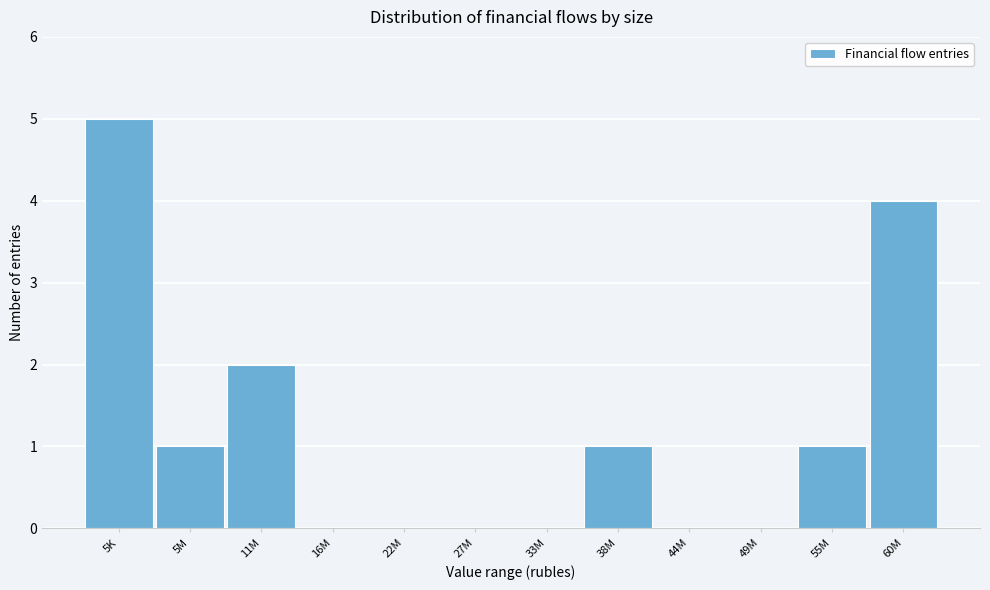

Reading left to right, extract all data points from this chart.

5K=5	5M=1	11M=2	16M=0	22M=0	27M=0	33M=0	38M=1	44M=0	49M=0	55M=1	60M=4